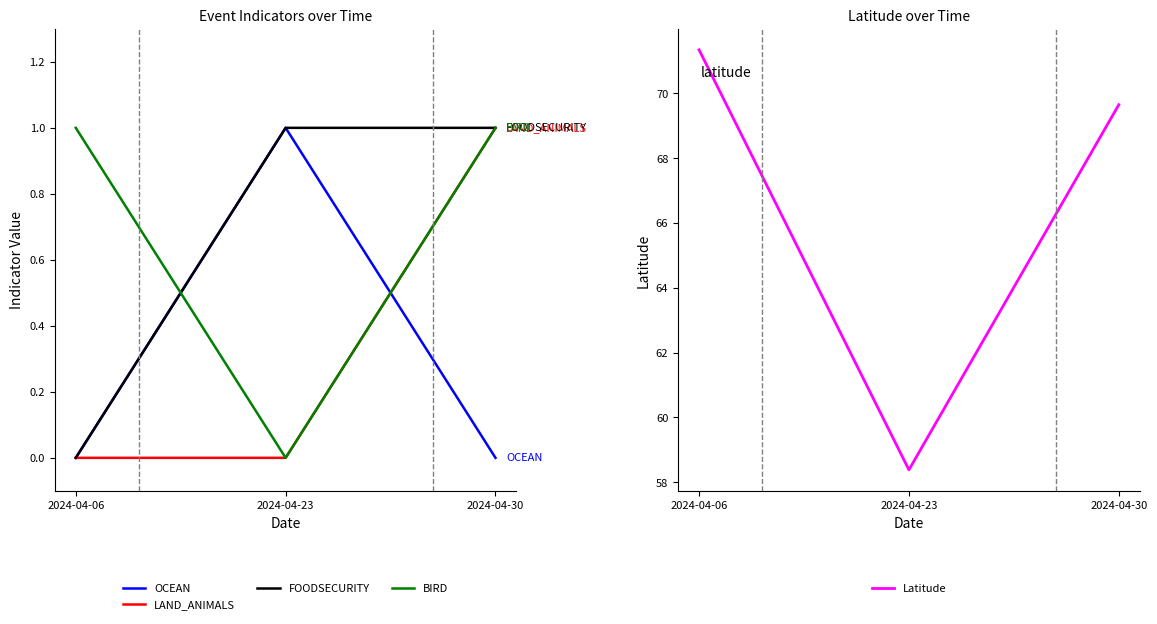

What is the value of the OCEAN point at the 2nd from the left?

1.0